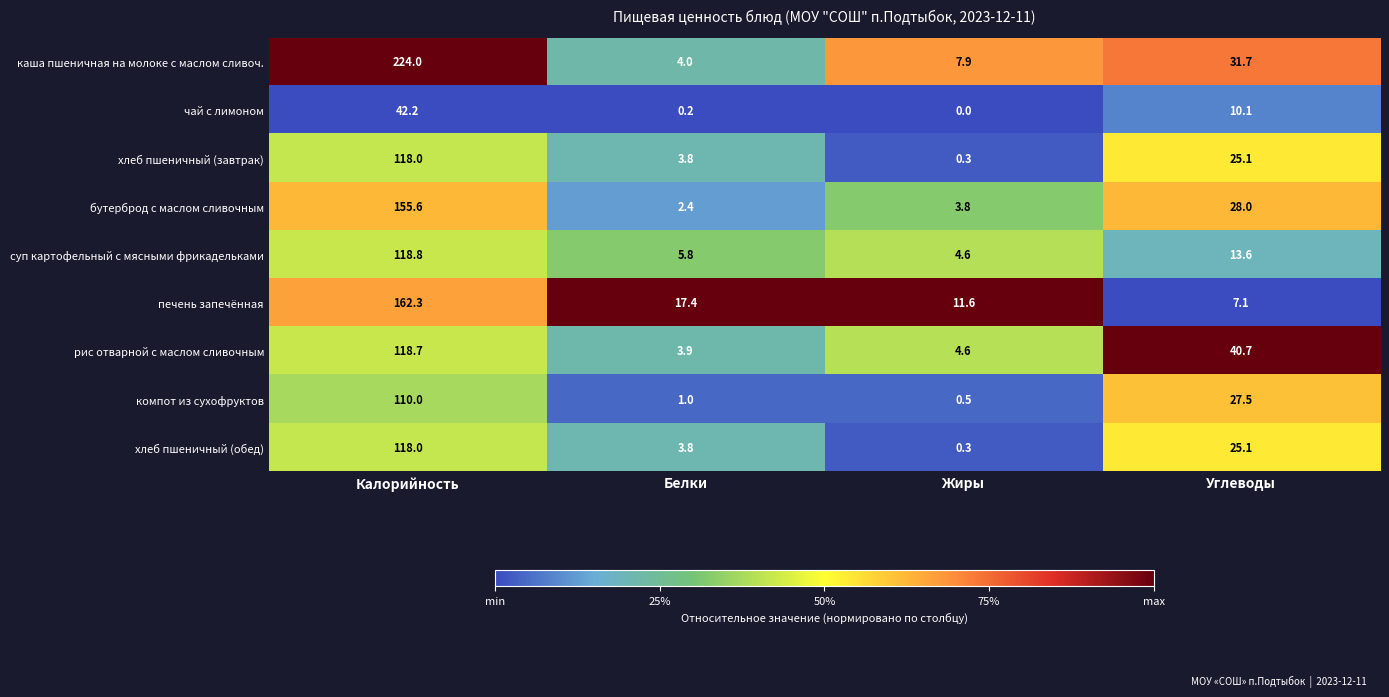

What is the average value of the чай с лимоном series?

13.1